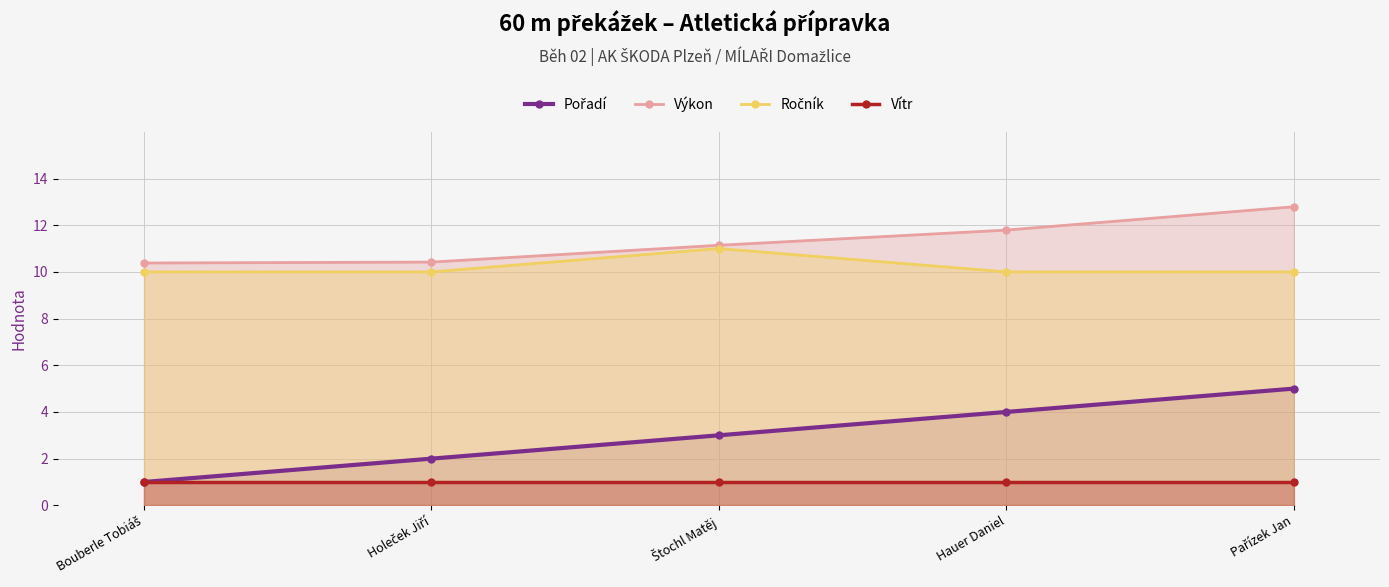

At which category is the sum across all series the highest?

Pařízek Jan